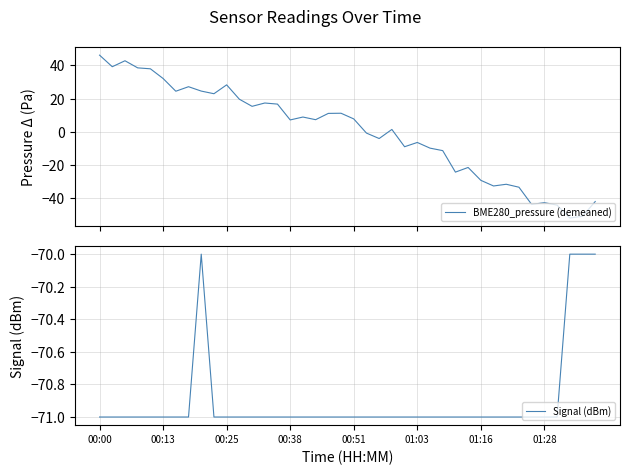

Where is the first local maximum for Signal (dBm)?

8